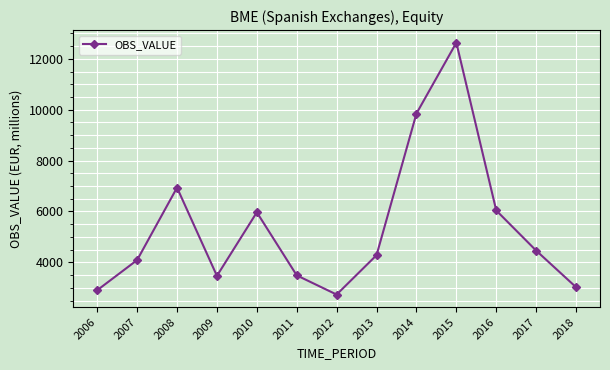

At which category does the data reach its first local peak?

2008